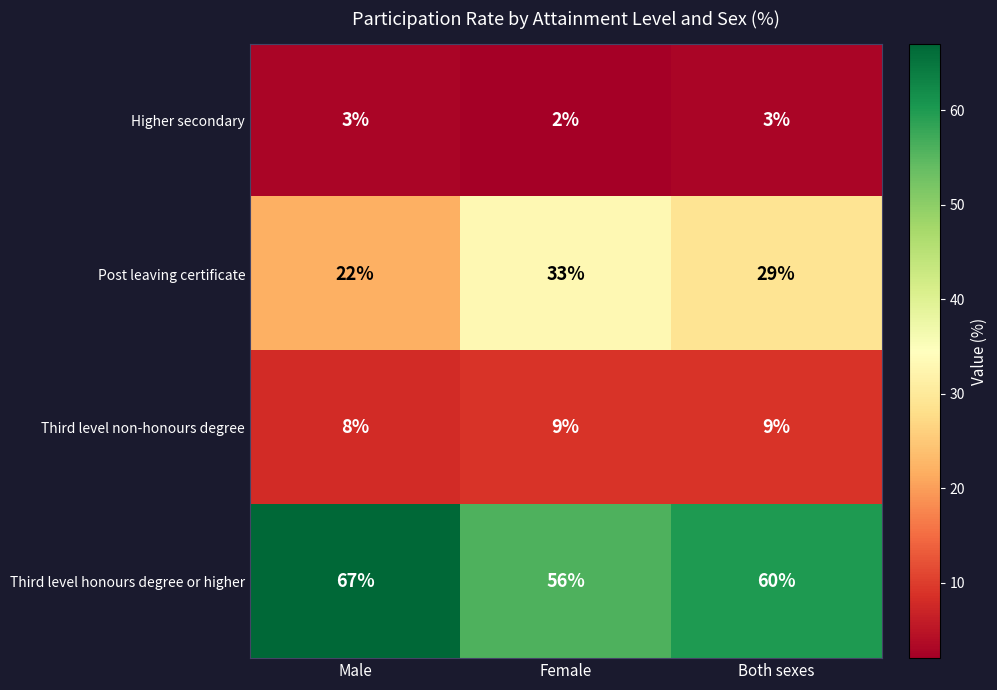

At how many categories does at least one series exceed 41?

3